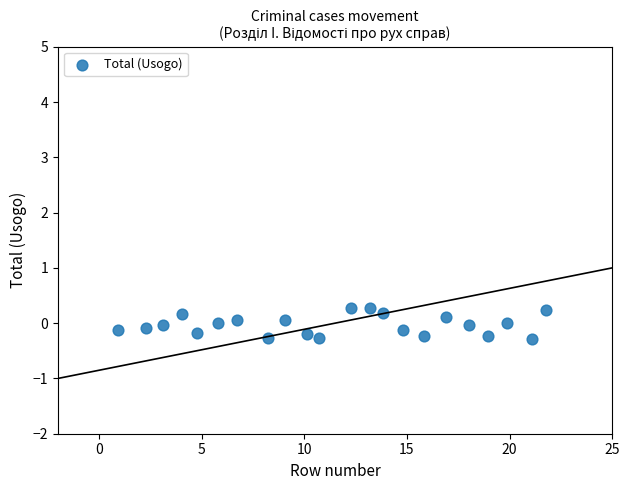

What is the range of Y values (max minus min)?

0.6